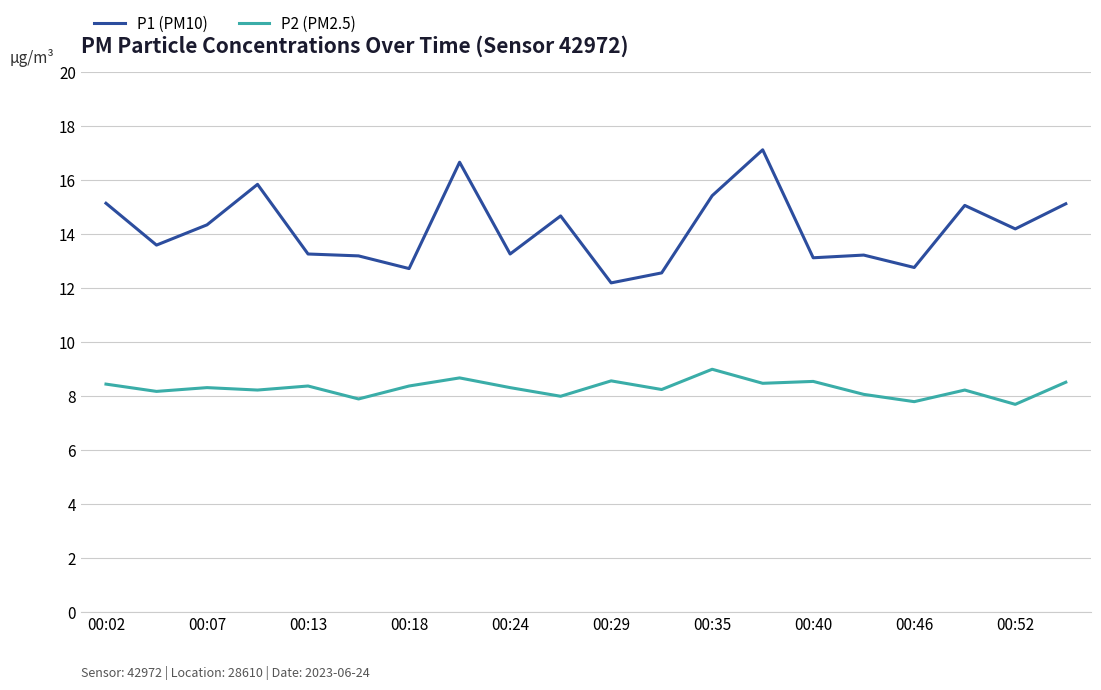

What is the minimum value shown in the chart?

7.7